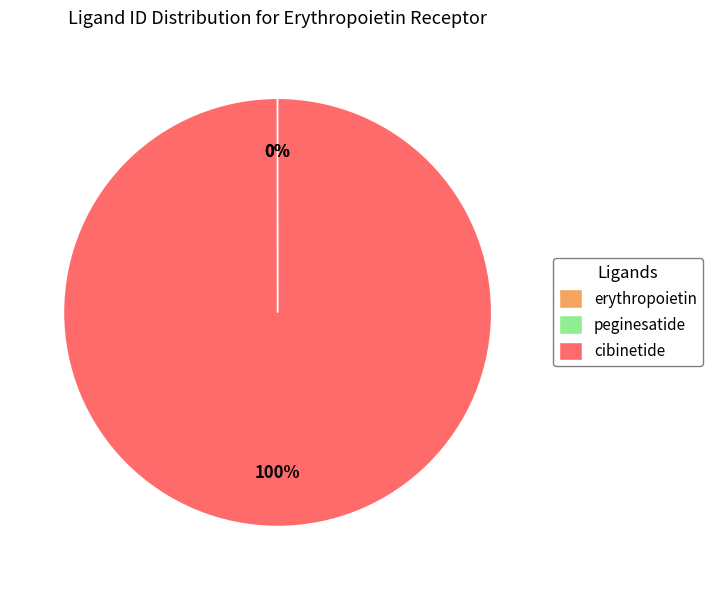

To the nearest percent, what portion does cibinetide represent?

100%